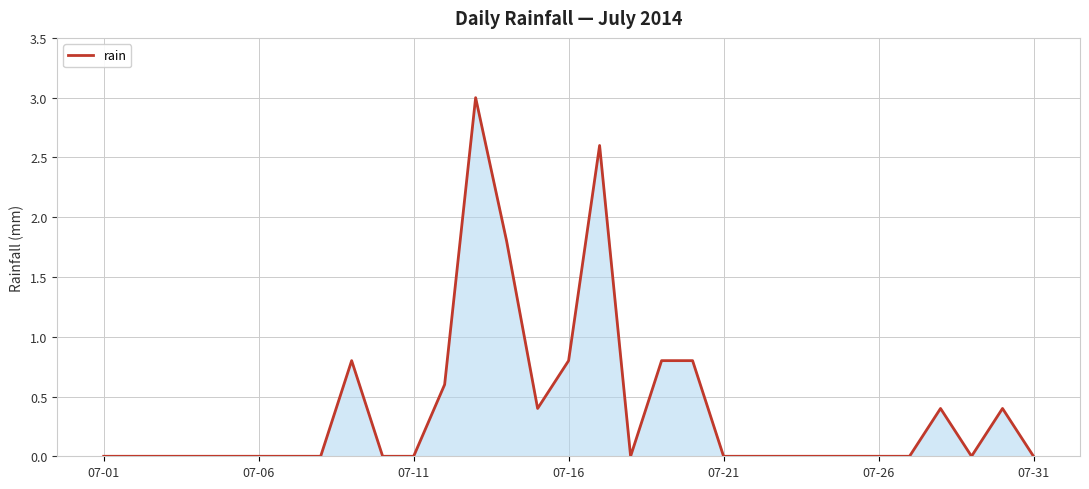

What is the difference between the maximum and minimum values?

3.0